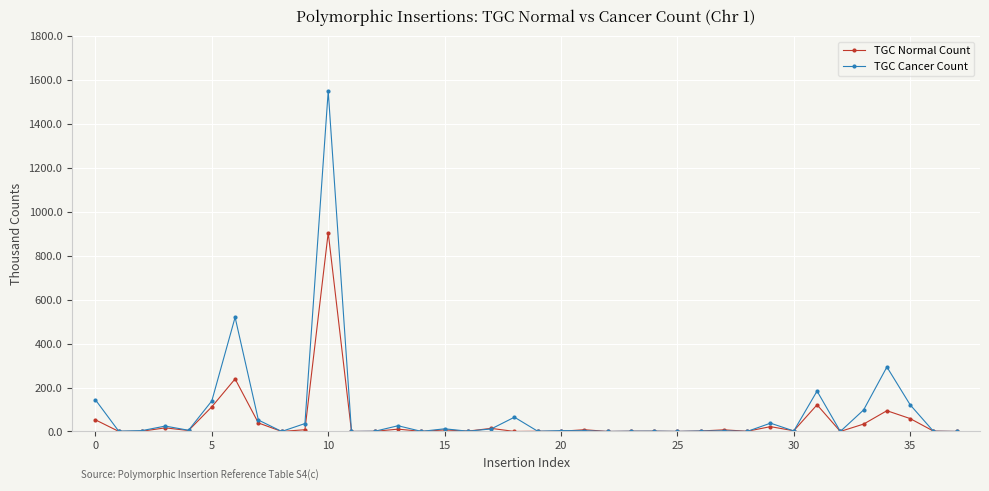

Which series has the widest spread of values?

TGC Cancer Count